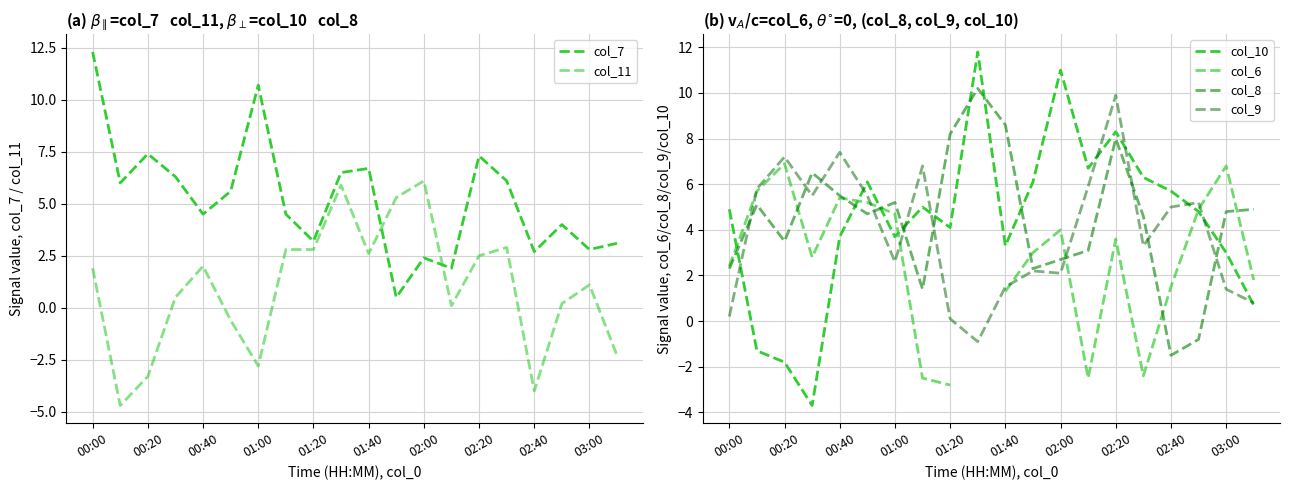

At which label does col_10 first exceed 4?

00:00